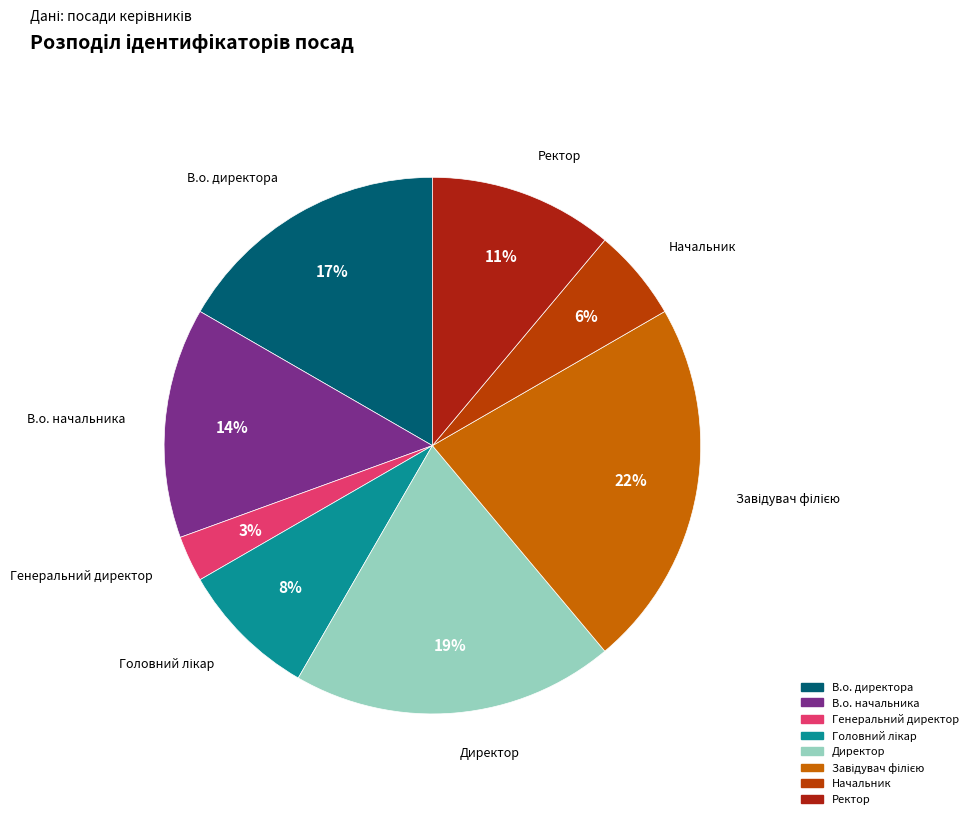

What is the smallest slice in the pie chart?

Генеральний директор